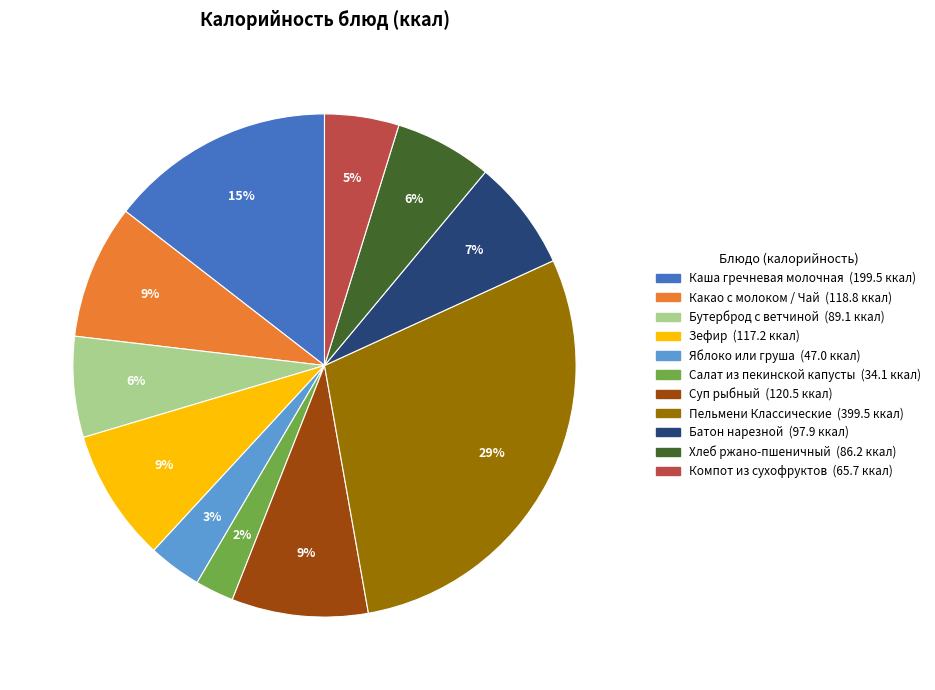

What is the ratio of the value at Какао с молоком / Чай to the value at Пельмени Классические?

0.3